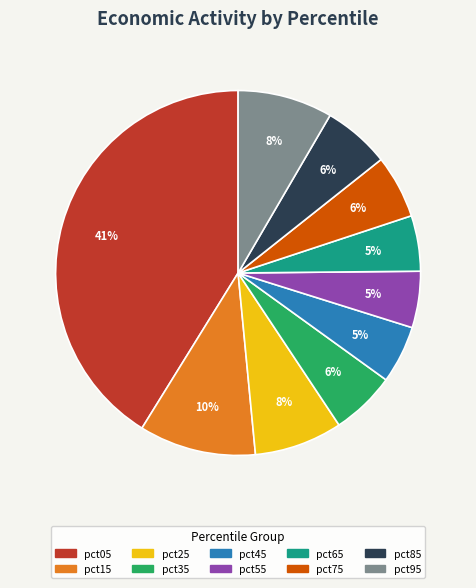

Do pct05 and pct45 together represent more than half of the pie?

No